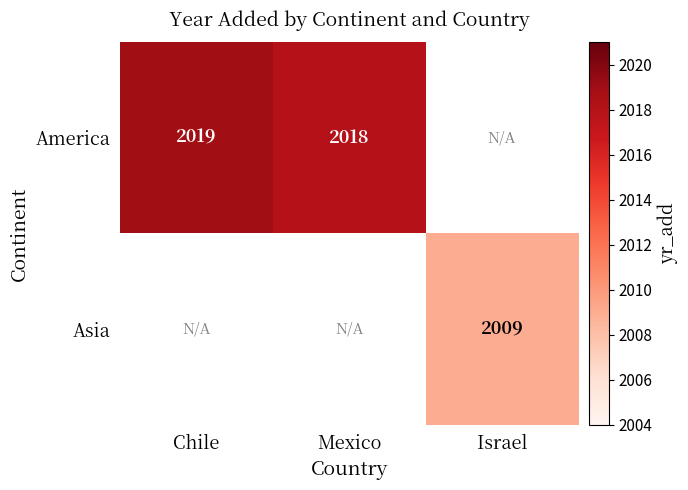

True or false: America has a value of 1291 at Chile.

False